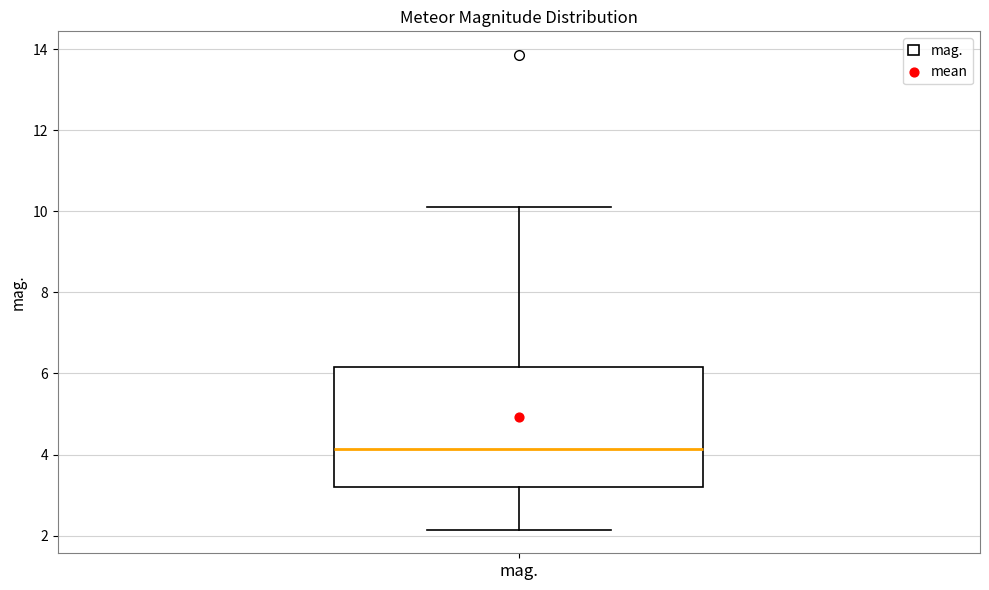

Transcribe this box plot: give where the median line is, the range the box spans, and where the two whiskers end, as read against the y-axis. The values are not printed on the chart, so give them approximately, as read against the axis.

median 4.2, box 3.2 to 6.2, whiskers 2.2 to 10.2